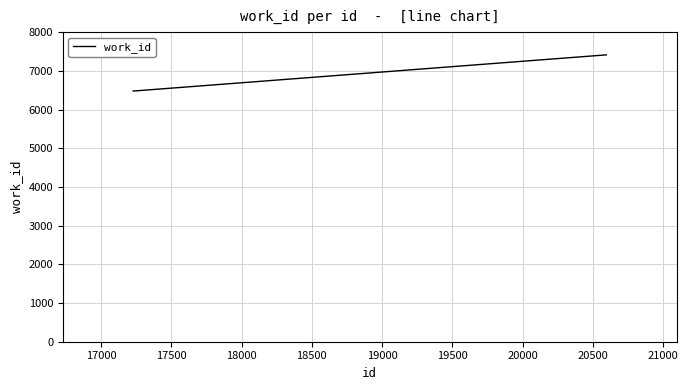

What is the minimum value shown in the chart?

6479